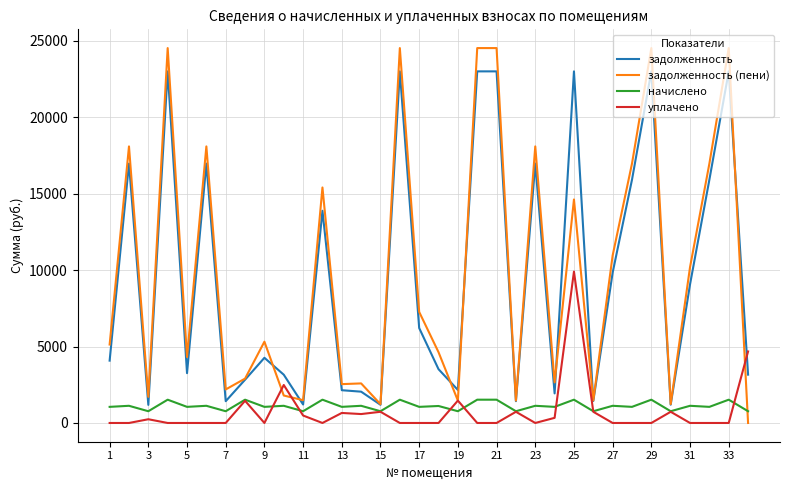

Rank the series by their maximum value, from lowest to highest.

начислено, уплачено, задолженность, задолженность (пени)